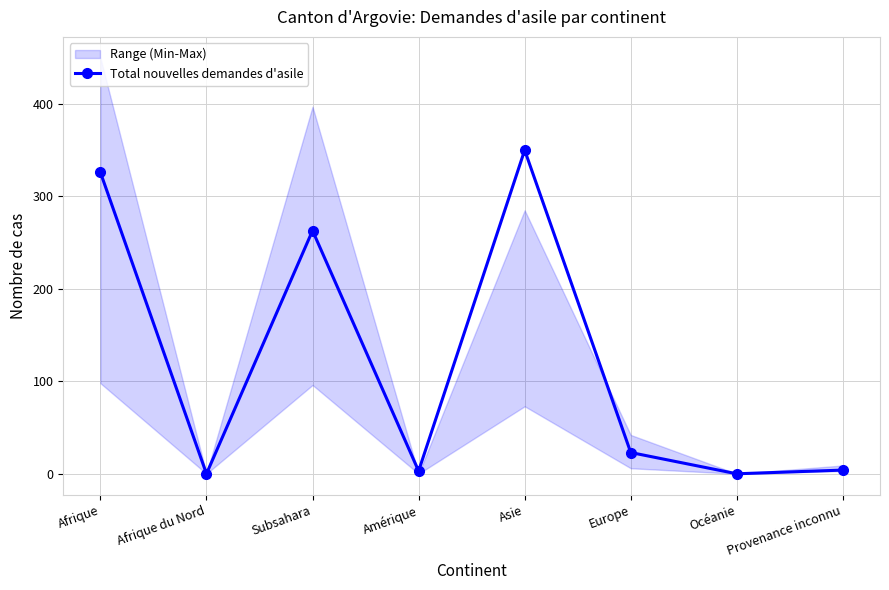

Rank the categories by value from lowest to highest.

Afrique du Nord, Océanie, Amérique, Provenance inconnu, Europe, Subsahara, Afrique, Asie